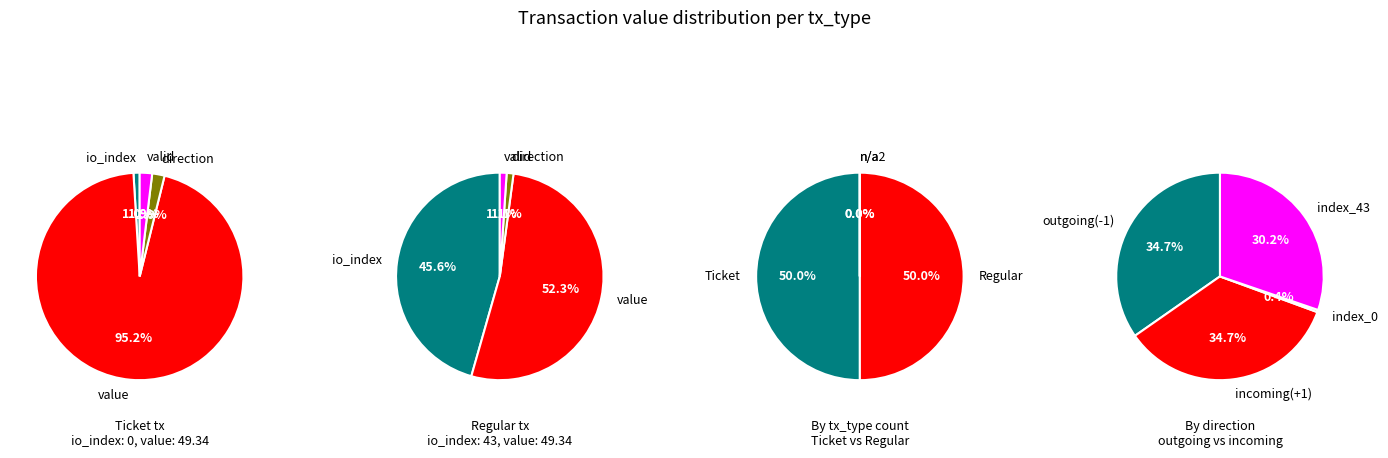

What is the smallest slice in the pie chart?

io_index